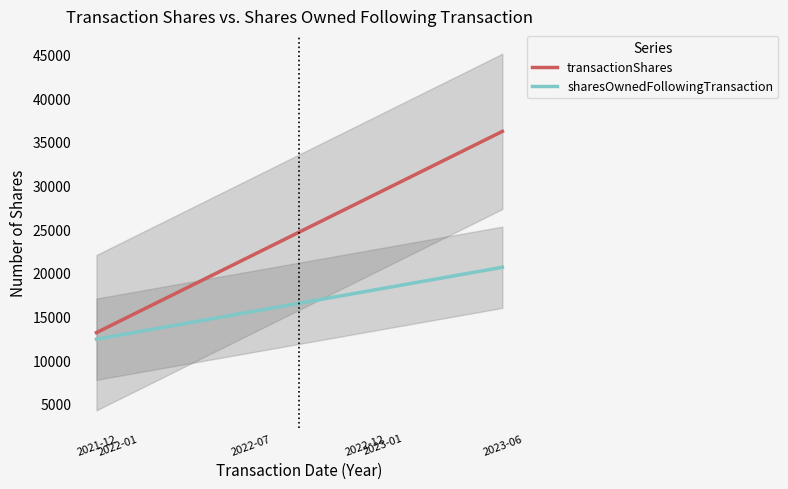

What is the lowest value of the transactionShares series?

13148.1